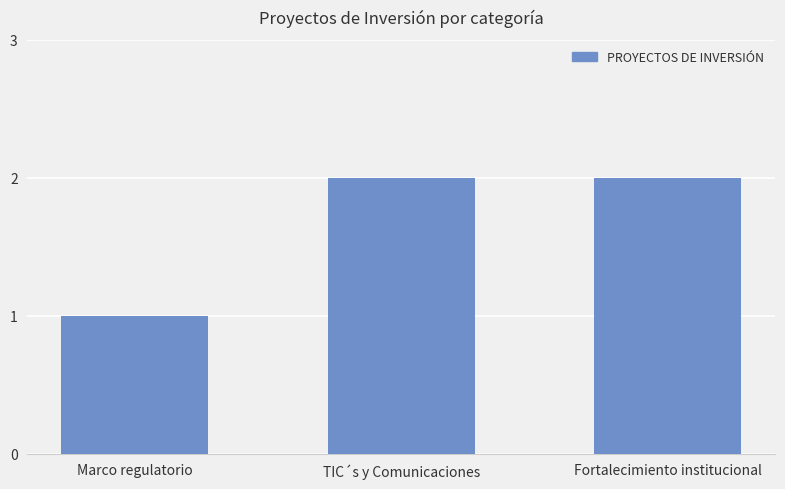

Approximately how many times larger is the value at Fortalecimiento institucional compared to Marco regulatorio?

2.0